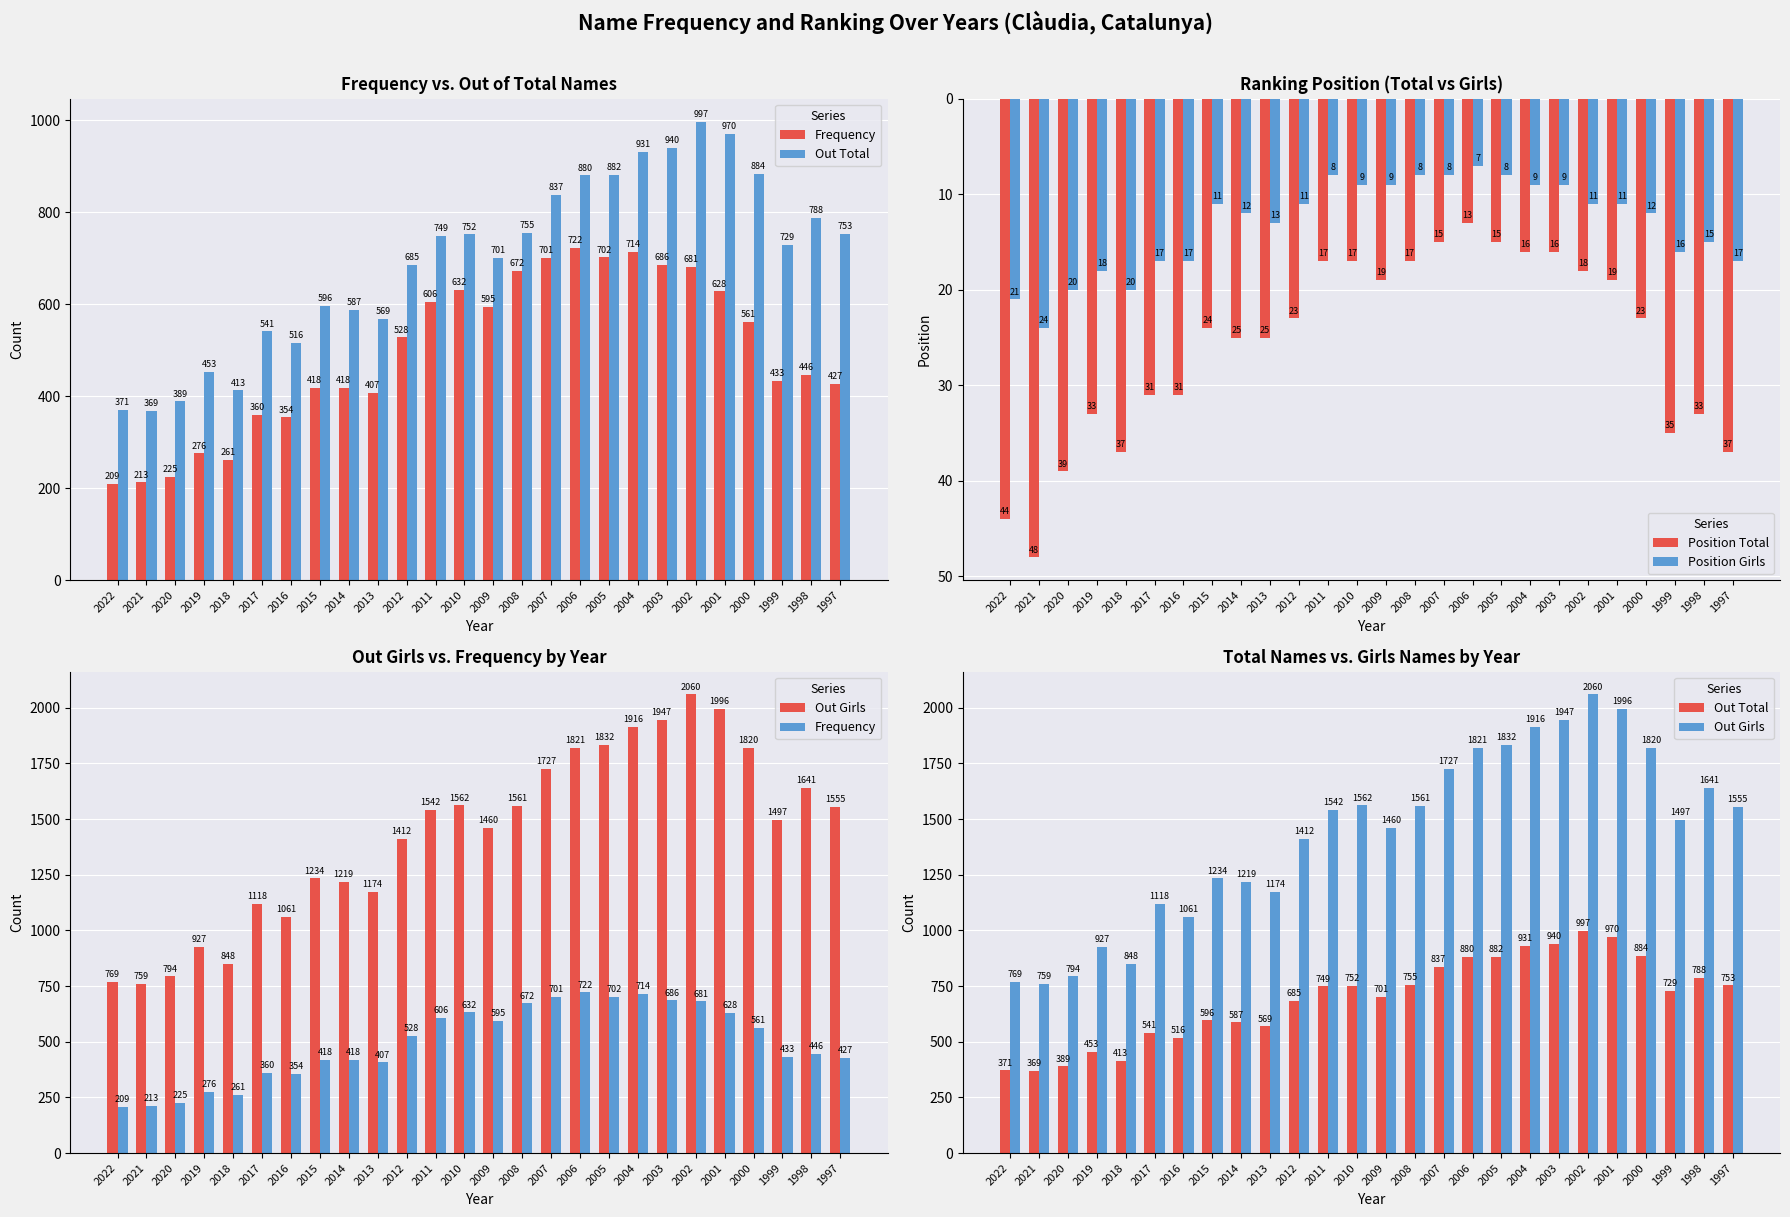

What is the sum of all Out Girls values?

37252